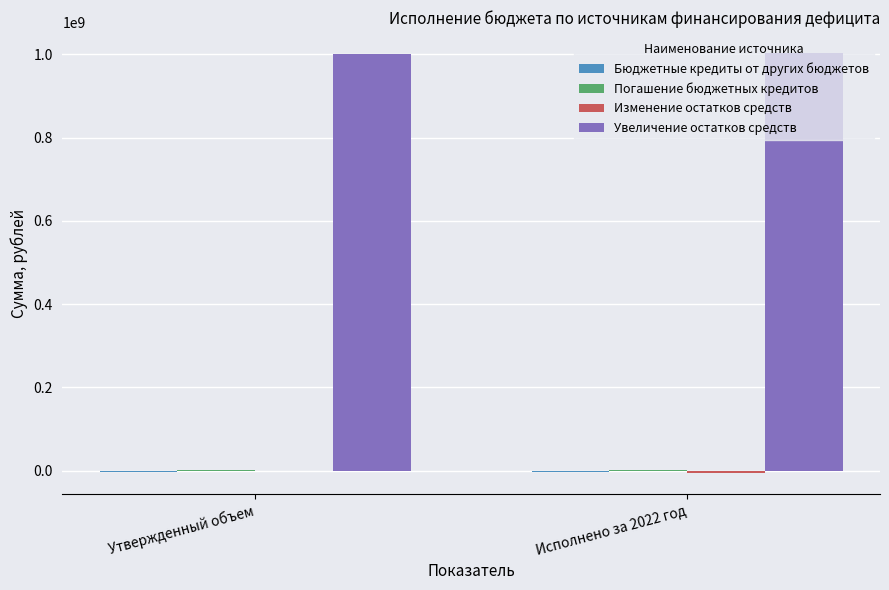

Which series has the largest total across all categories?

Увеличение остатков средств